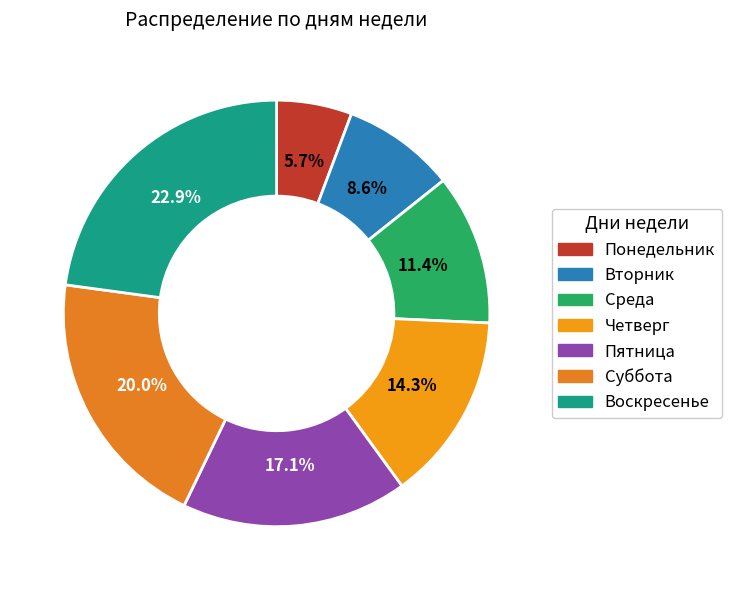

Does any single category account for the majority?

No